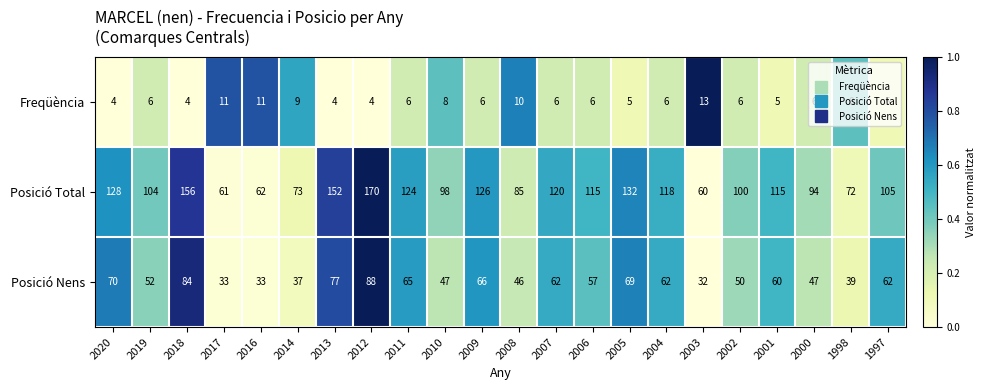

Which category has the highest value across all series?

2012